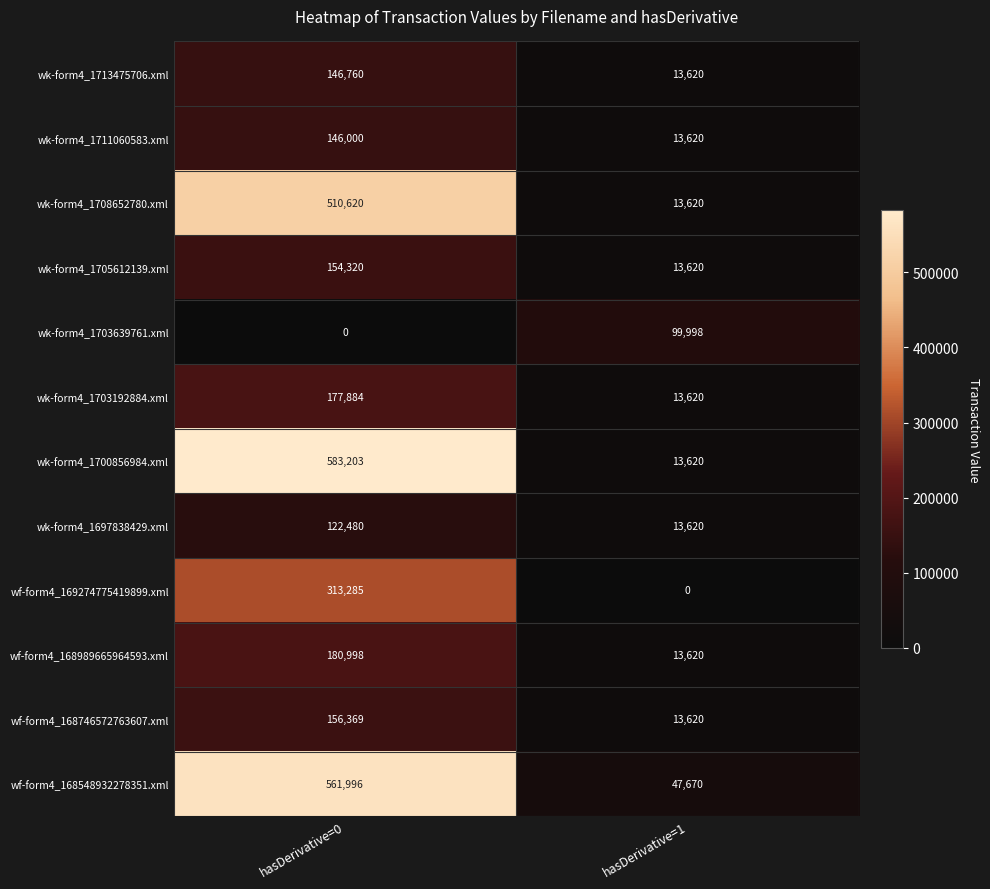

What is the maximum value shown in the chart?

583203